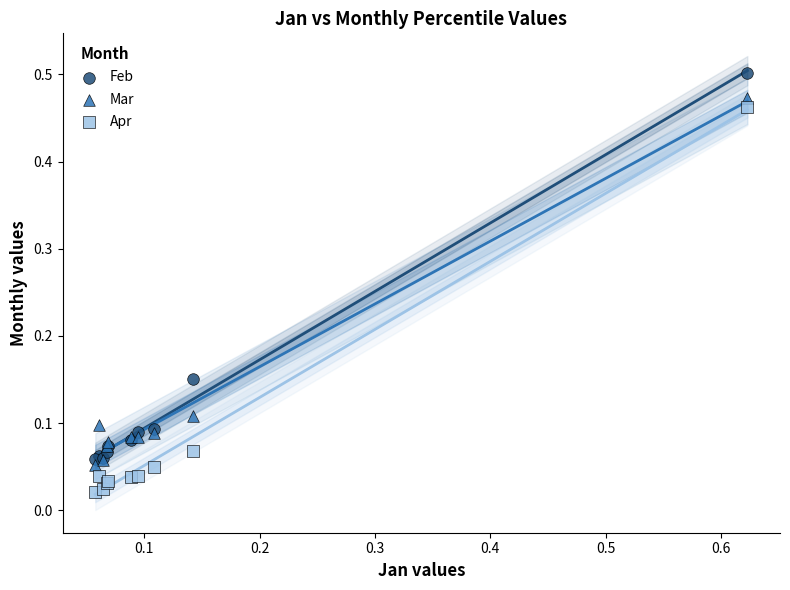

Which series contains the highest Y value?

Feb